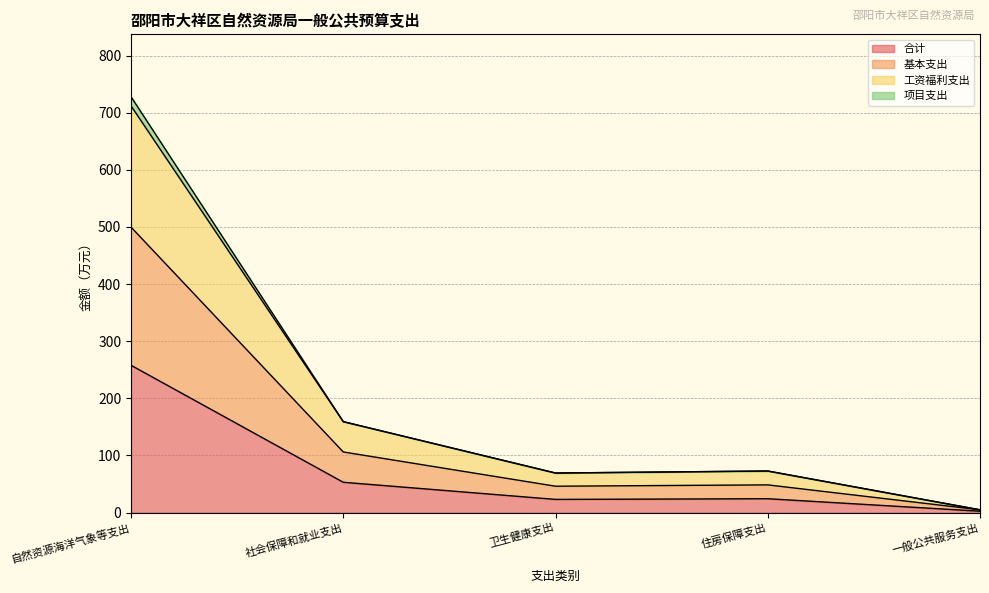

Read the 工资福利支出 value at 一般公共服务支出.

4.9